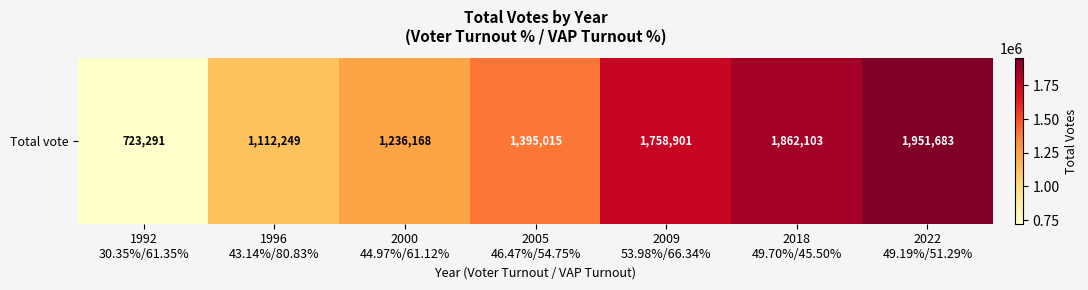

Is it true that the value at 1992
30.35%/61.35% is 723291?

True